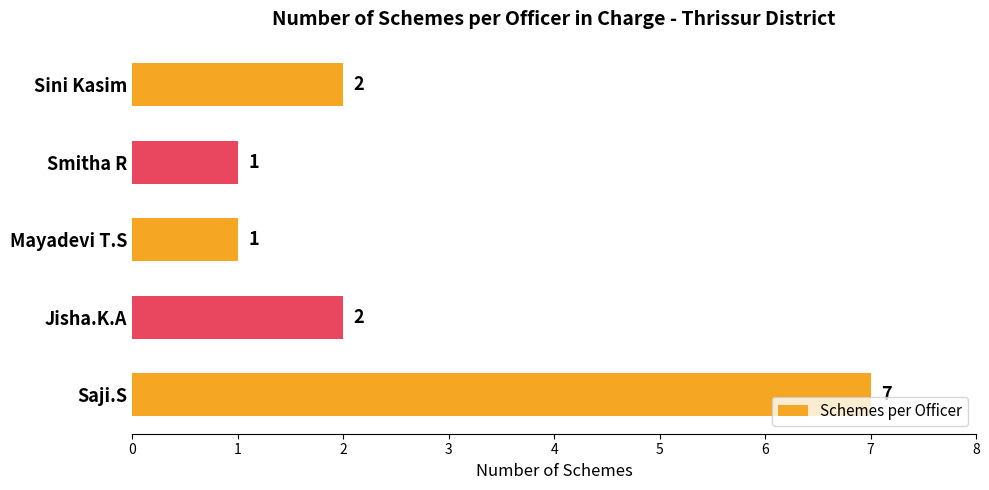

What is the smallest value displayed?

1